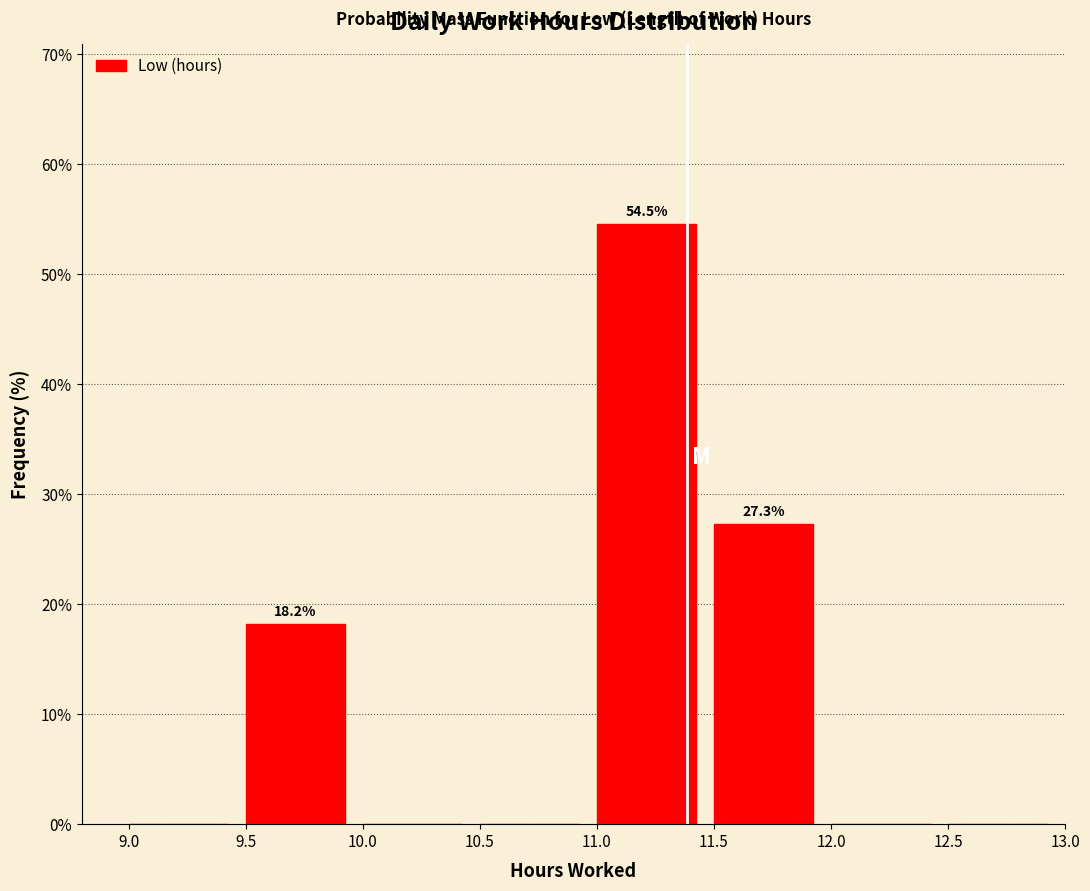

Over which range of the x-axis is the bar tallest?

11.0 to 11.5